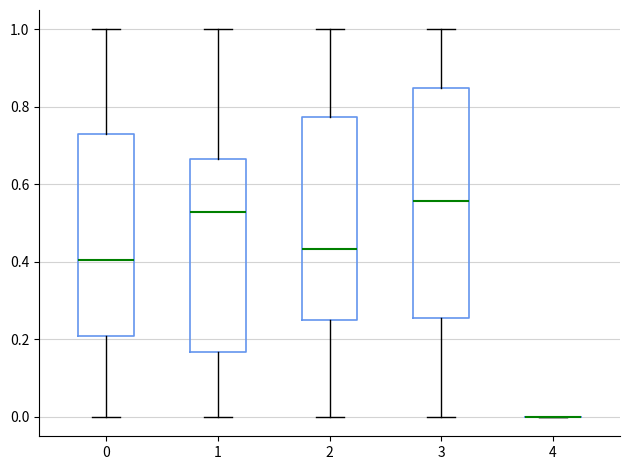

Reading left to right, read every box against the y-axis: the position of its median line, the range the box covers, and the ends of its whiskers. The values are not printed on the chart, so give them approximately, as read against the axis.

0: median 0.40, box 0.20 to 0.74, whiskers 0.00 to 1.00
1: median 0.52, box 0.16 to 0.66, whiskers 0.00 to 1.00
2: median 0.44, box 0.26 to 0.78, whiskers 0.00 to 1.00
3: median 0.56, box 0.26 to 0.84, whiskers 0.00 to 1.00
4: box collapsed to a line at 0.00, whiskers 0.00 to 0.00